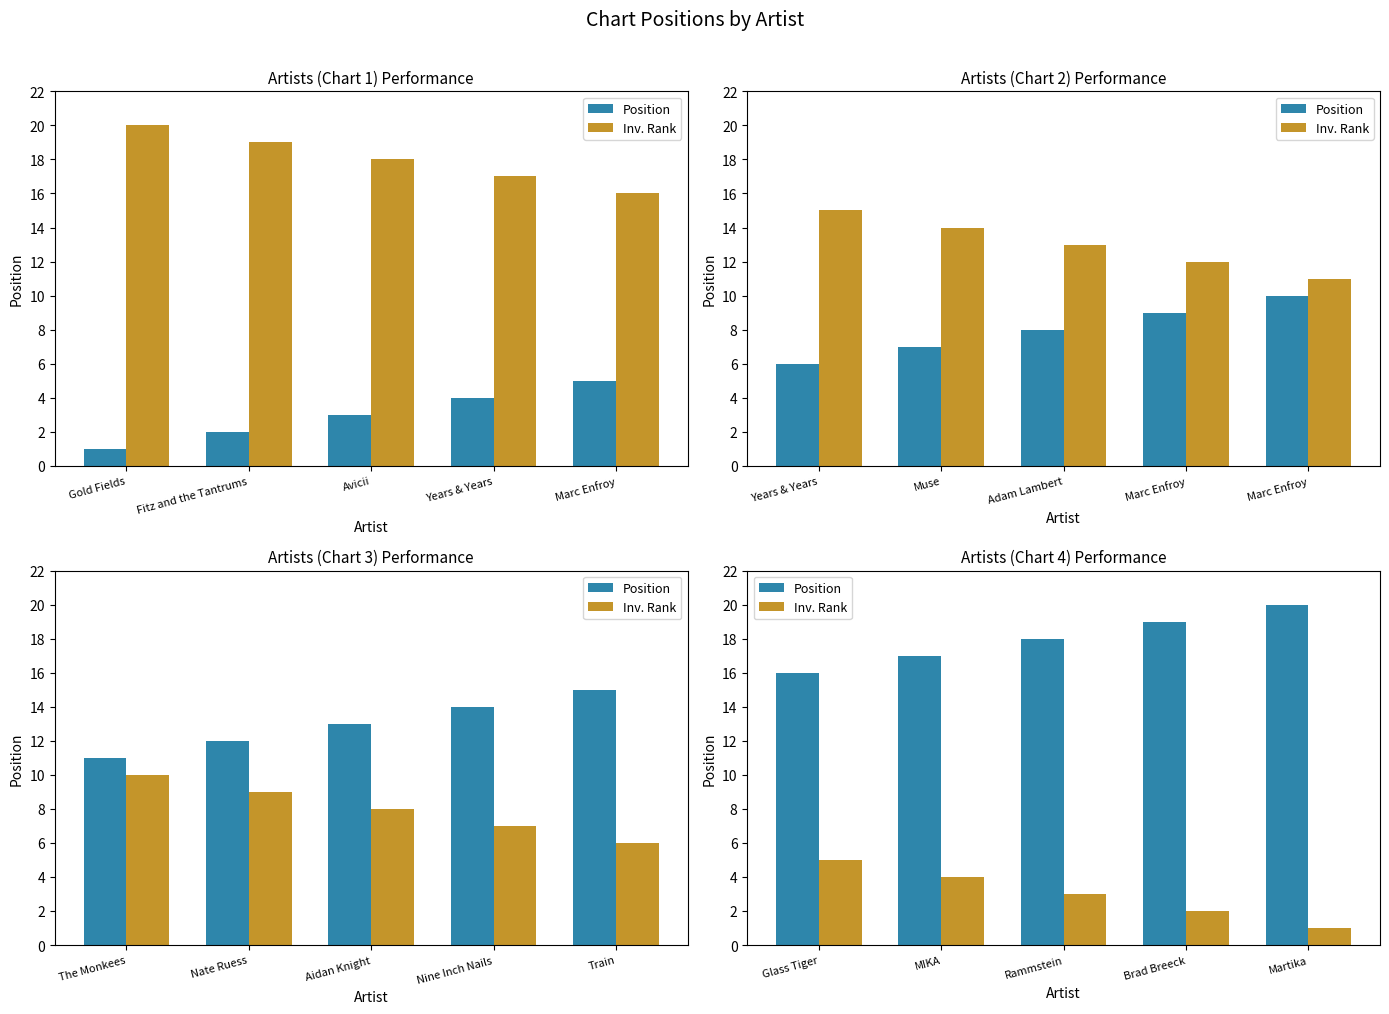

What is the total value across all series at Brad Breeck?

21